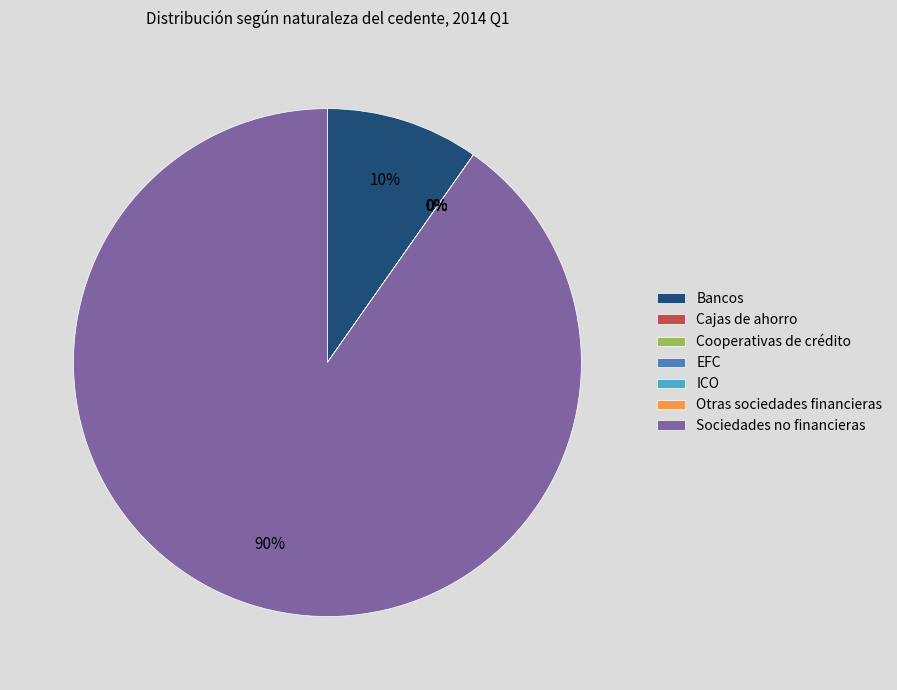

What is the largest slice in the pie chart?

Sociedades no financieras